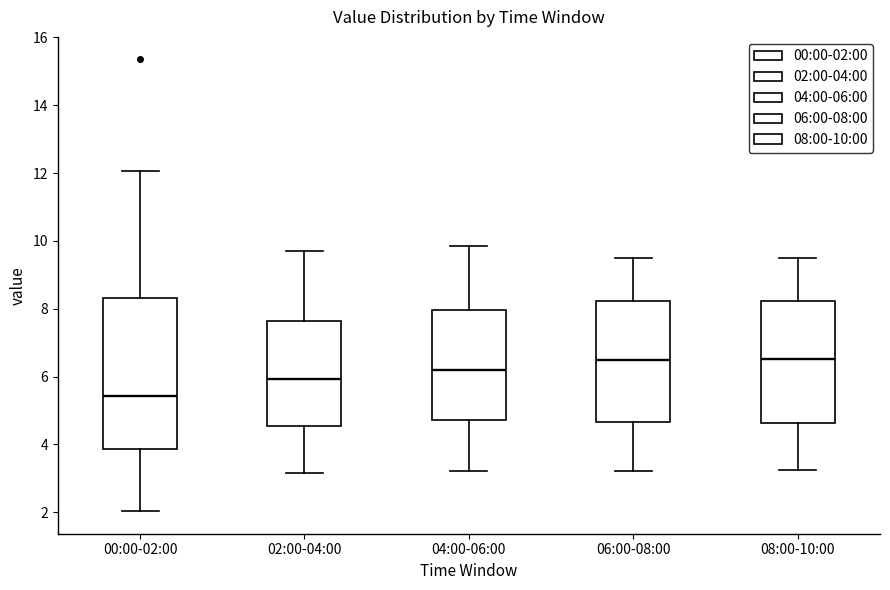

Reading left to right, read every box against the y-axis: the position of its median line, the range the box covers, and the ends of its whiskers. The values are not printed on the chart, so give them approximately, as read against the axis.

00:00-02:00: median 5.4, box 3.8 to 8.4, whiskers 2.0 to 12.0
02:00-04:00: median 6.0, box 4.6 to 7.6, whiskers 3.2 to 9.8
04:00-06:00: median 6.2, box 4.8 to 8.0, whiskers 3.2 to 9.8
06:00-08:00: median 6.4, box 4.6 to 8.2, whiskers 3.2 to 9.6
08:00-10:00: median 6.6, box 4.6 to 8.2, whiskers 3.2 to 9.6